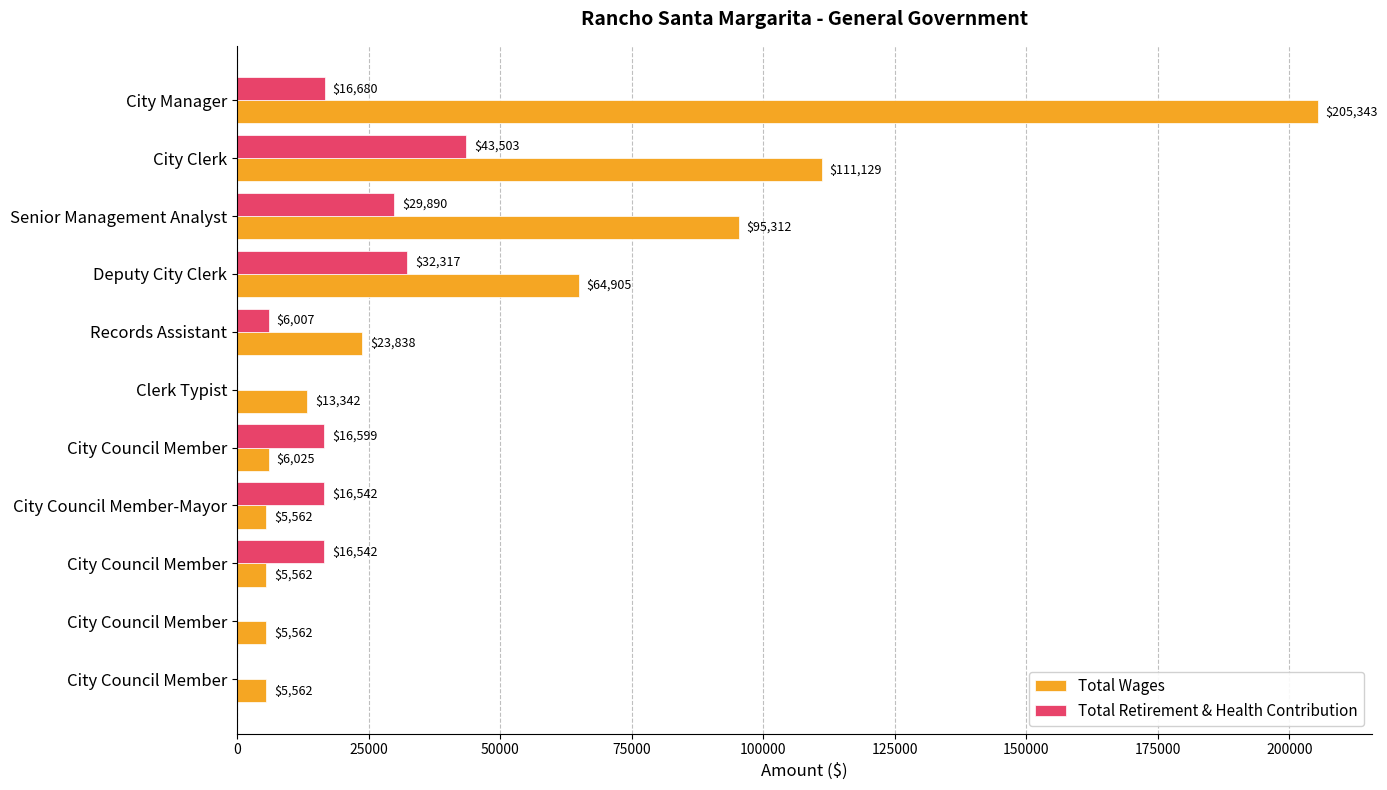

How many data points does each series have?

11